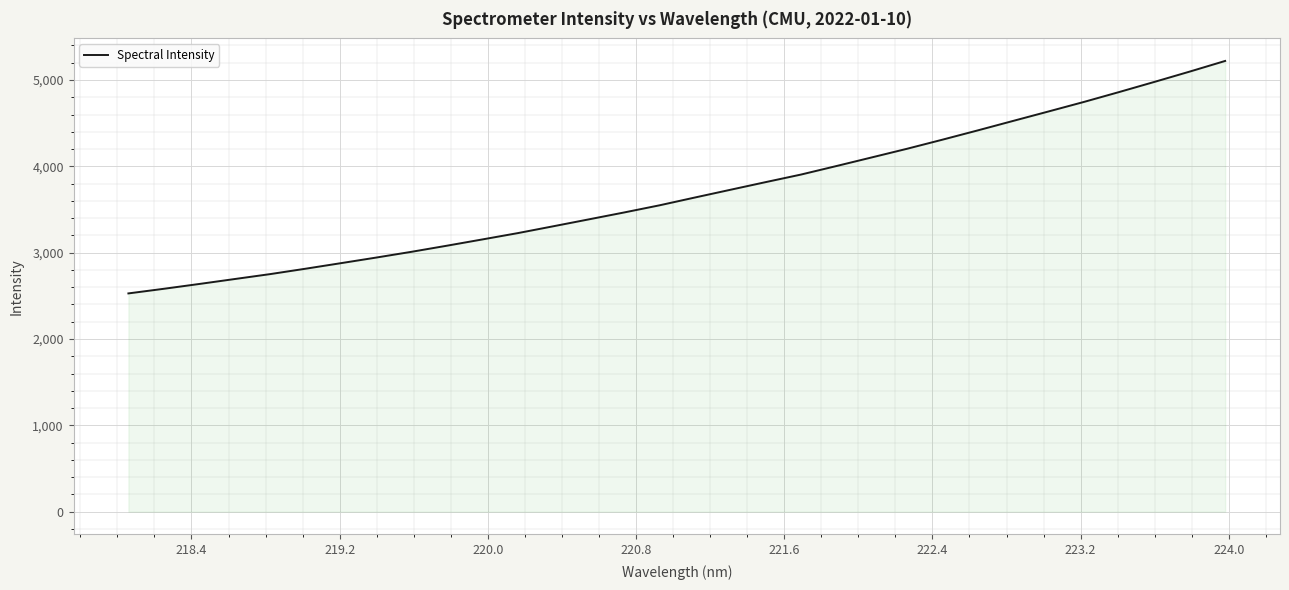

What is the maximum value shown in the chart?

5220.9